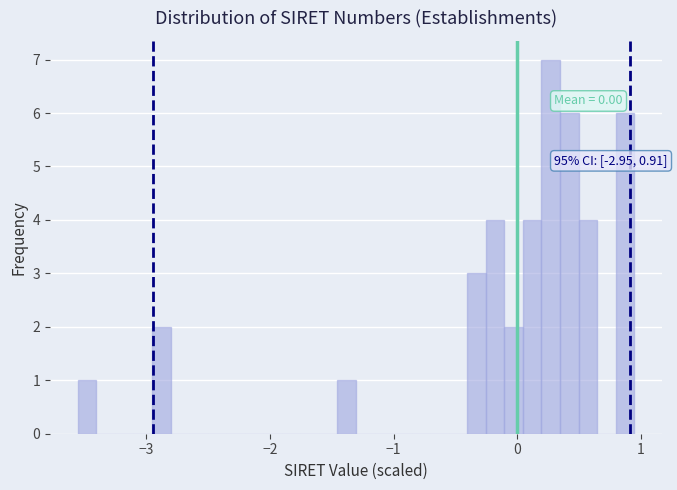

Around what value on the x-axis is the tallest bar? Give the approximate position of its centre, as read against the axis.

0.3